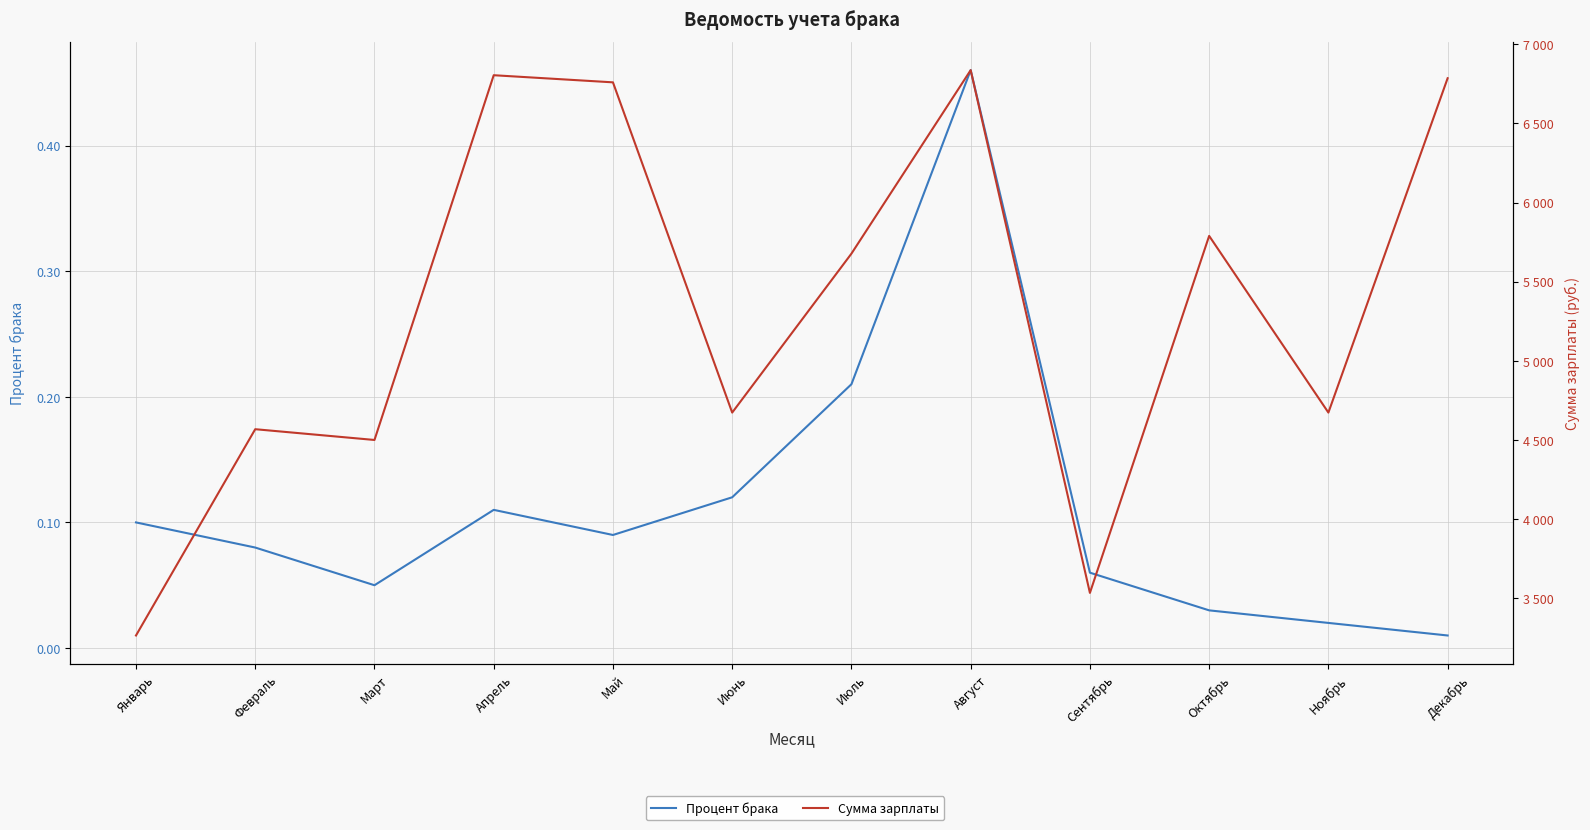

Rank the series at Июль from highest to lowest value.

Сумма зарплаты, Процент брака